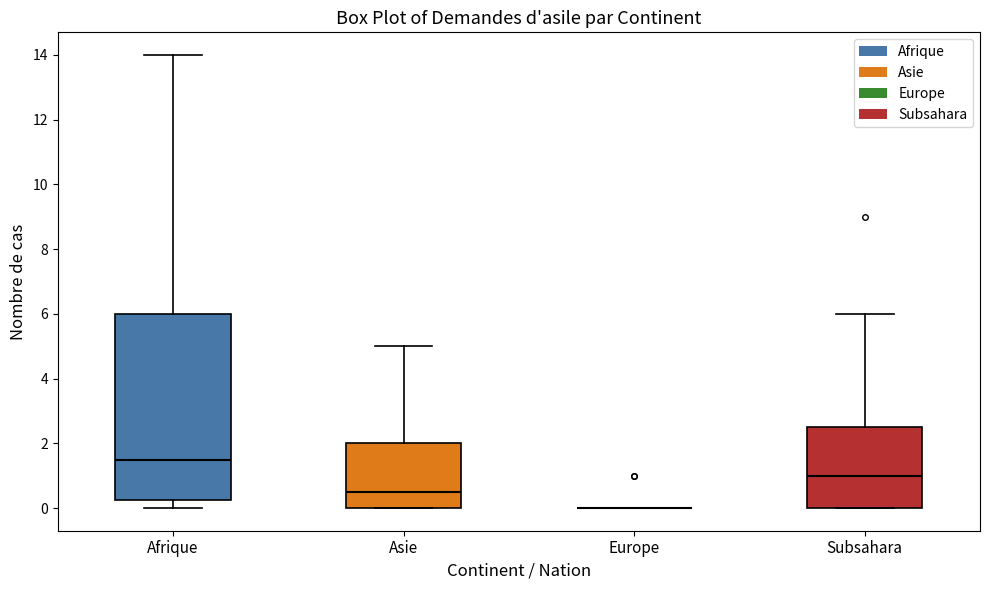

Which box is the tallest, from its lower edge to its upper edge?

Afrique